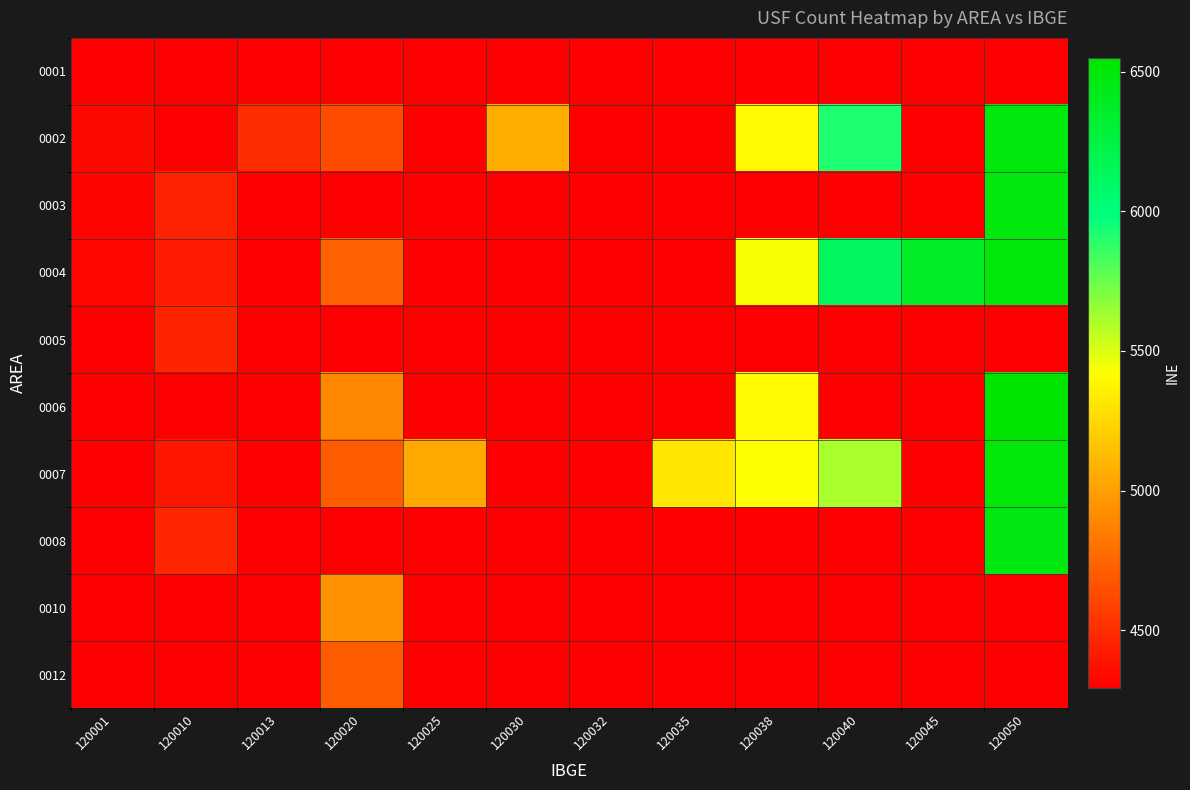

Which category has the lowest value in the 0007 series?

120001